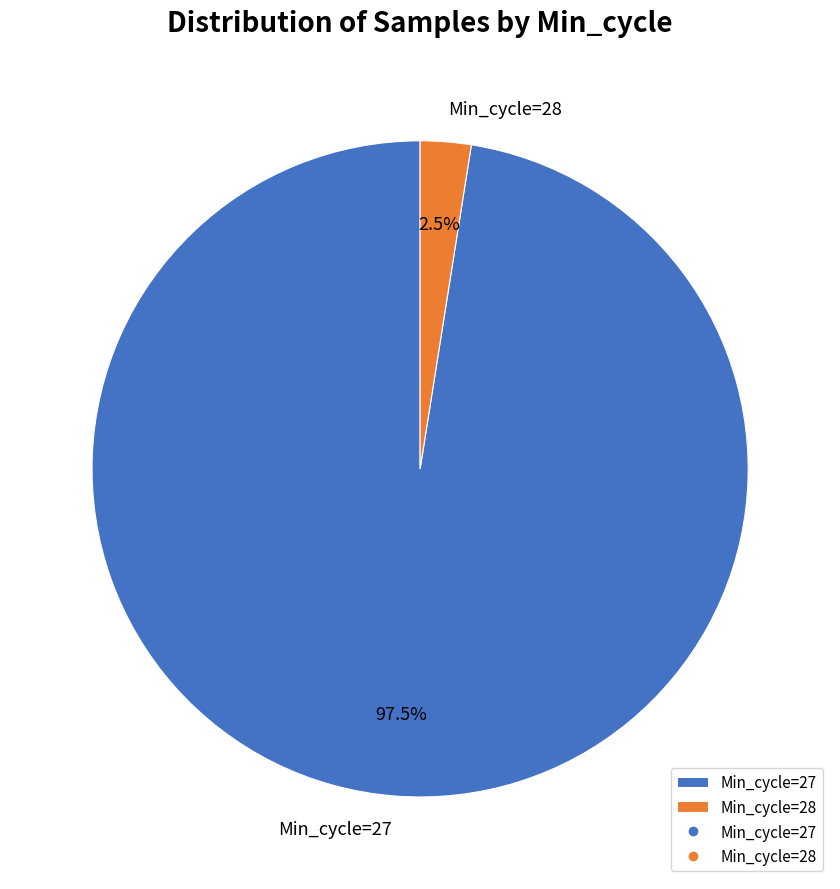

Rank the categories by value from lowest to highest.

Min_cycle=28, Min_cycle=27